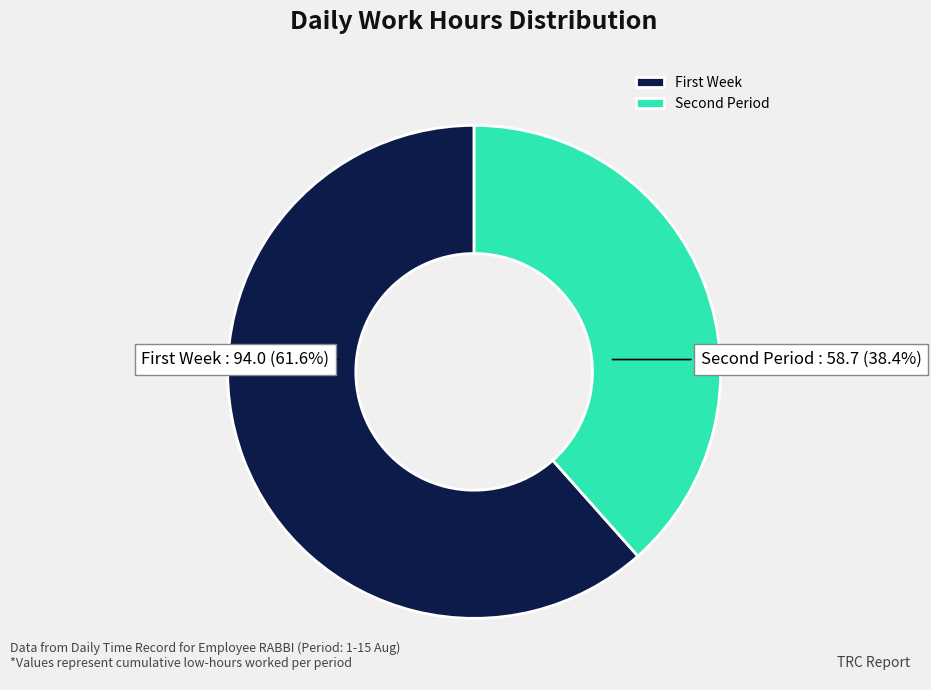

Rank the categories by value from lowest to highest.

Second Period, First Week